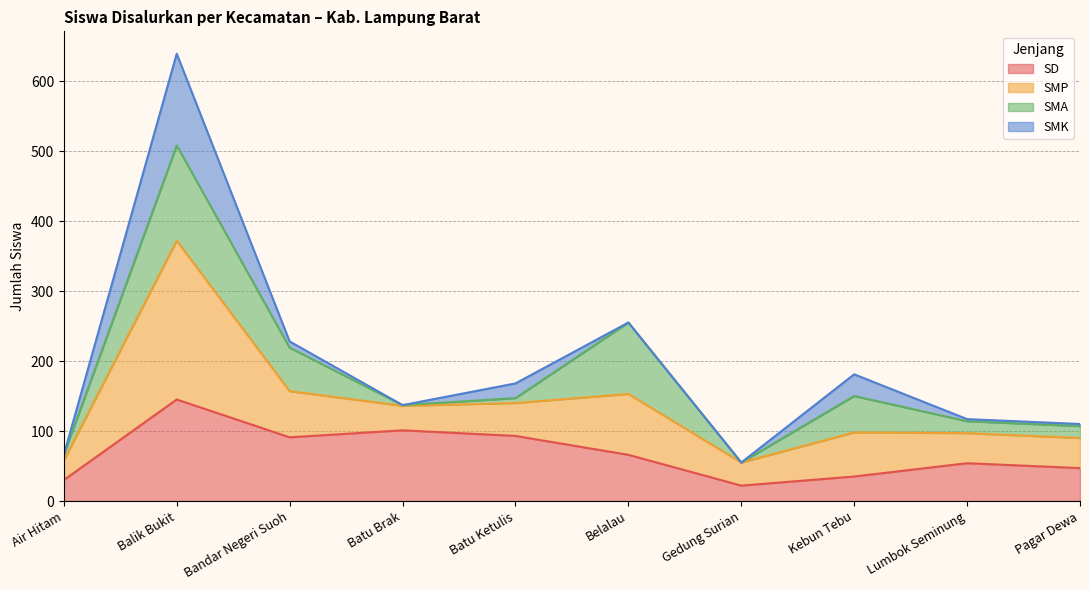

How many lines are shown in the chart?

4